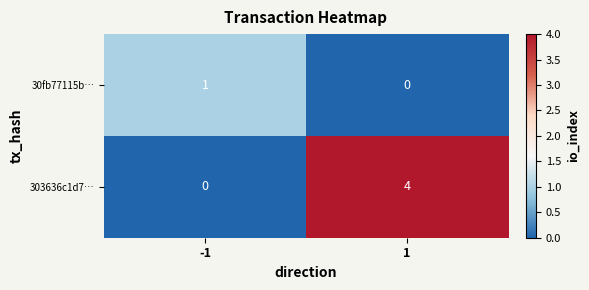

What is the approximate value of 303636c1d7… at 1?

4